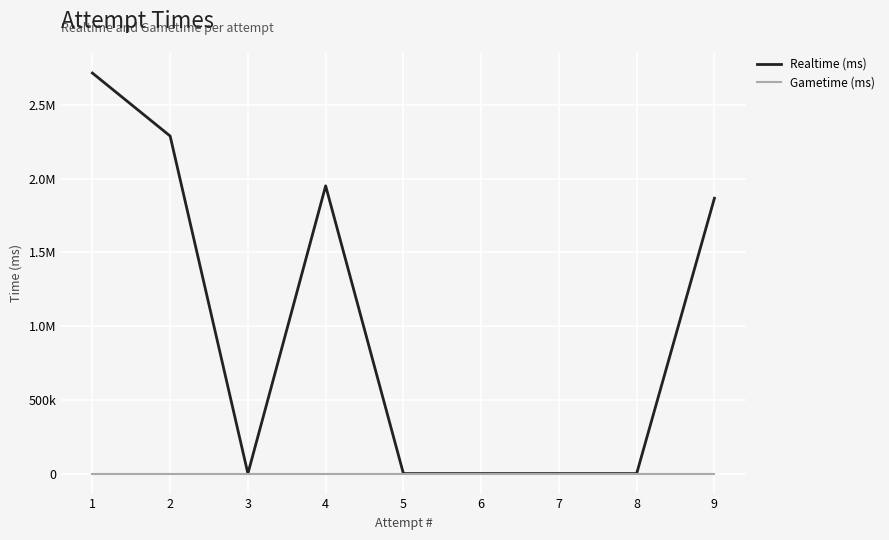

Does the chart have visible grid lines?

Yes